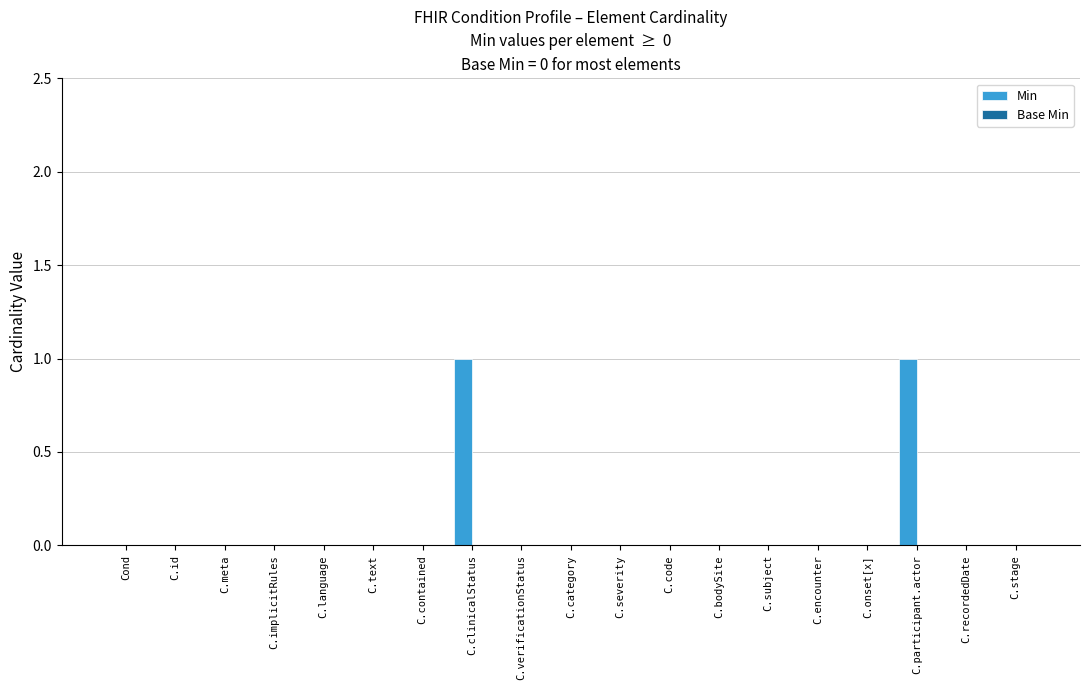

What is the greatest value displayed?

1